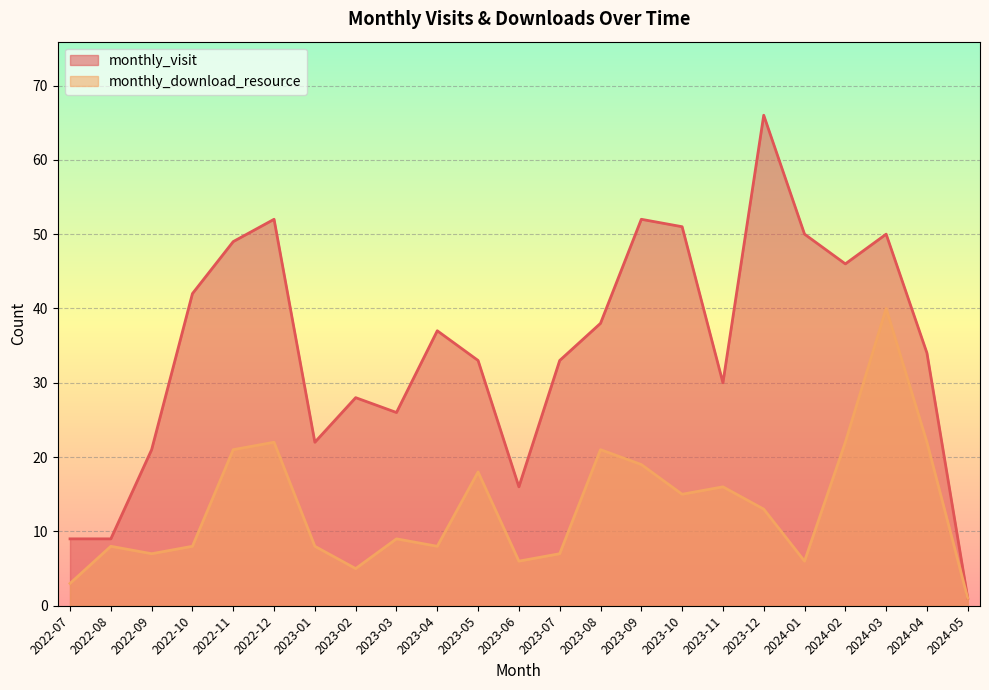

What is the difference between the monthly_download_resource values at 2023-07 and 2023-04?

1